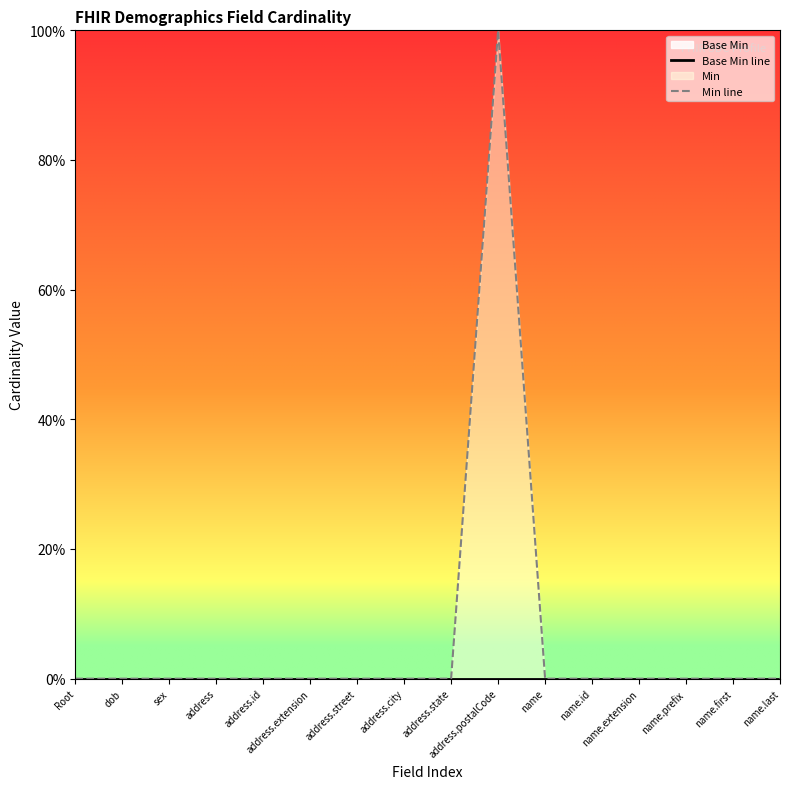

How many lines are shown in the chart?

2